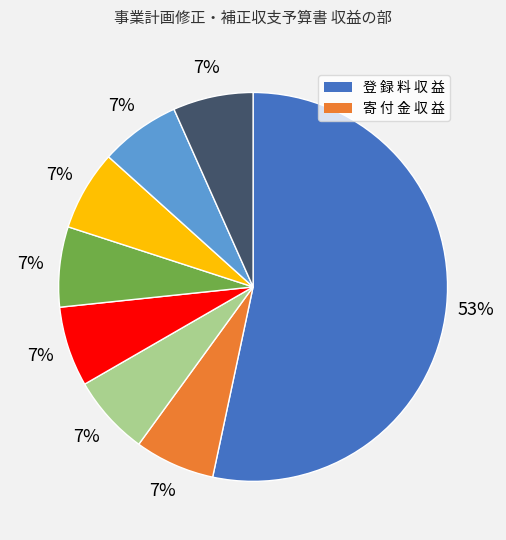

Does any single category account for the majority?

Yes